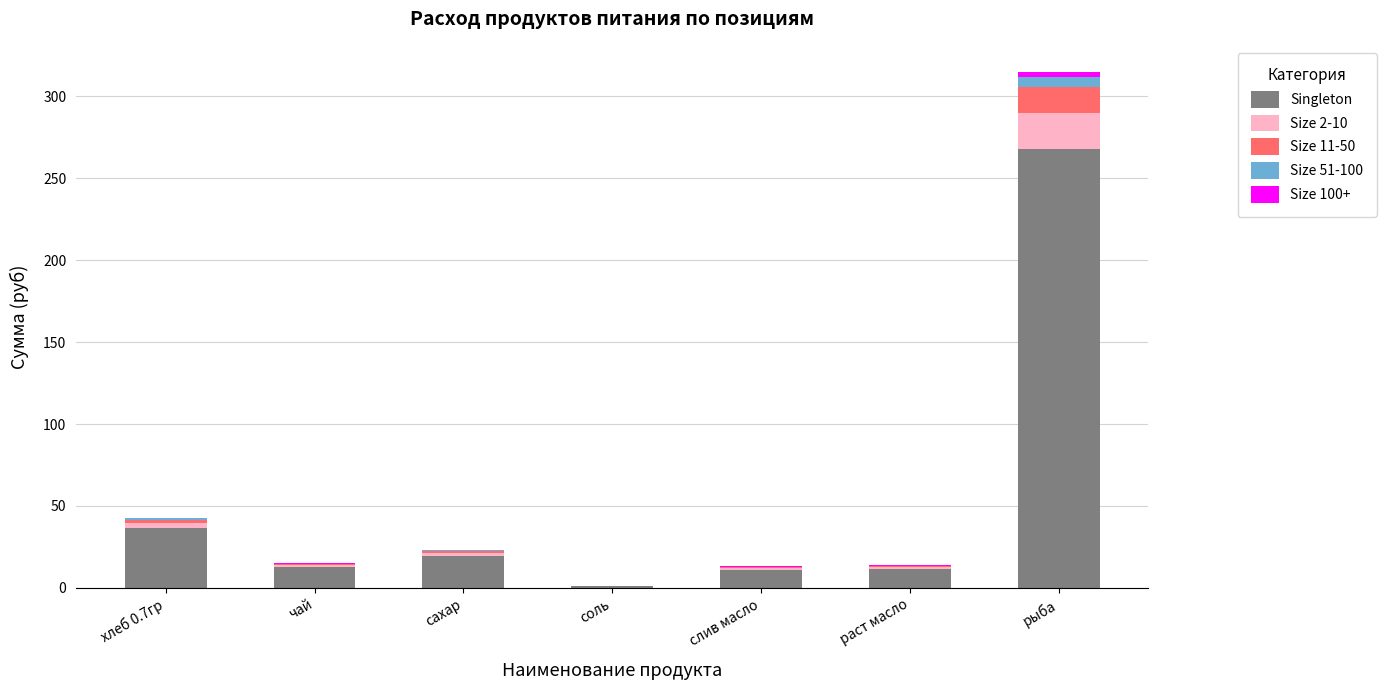

Are the bars horizontal?

No